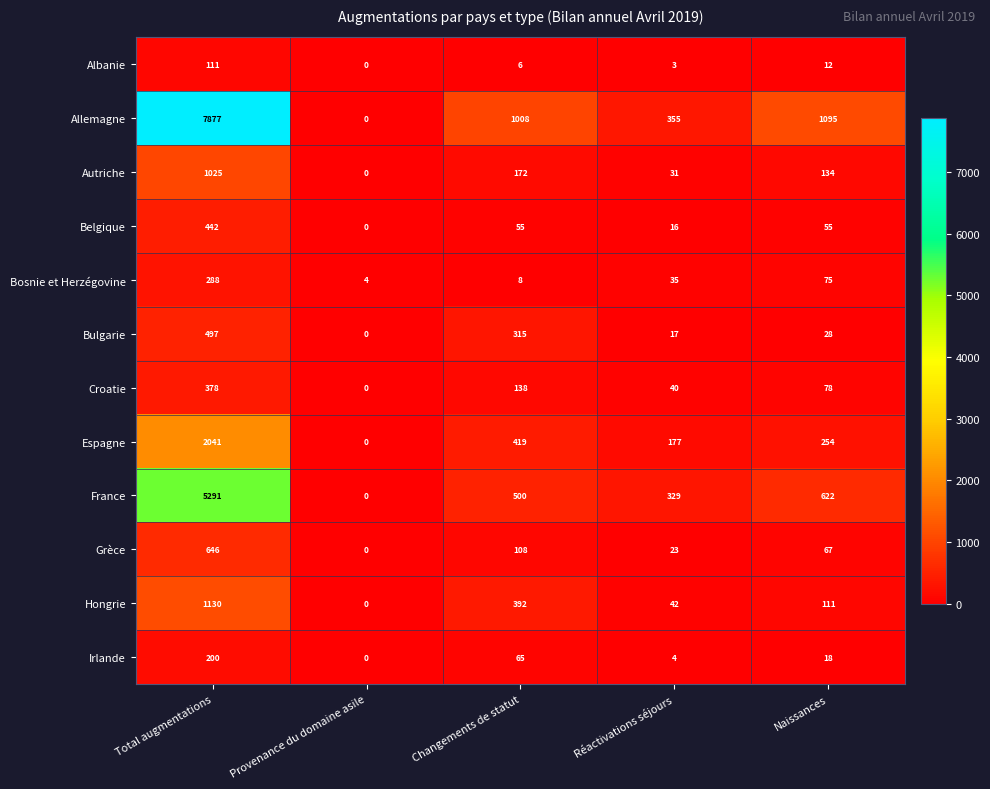

Rank the series at Total augmentations from lowest to highest value.

Albanie, Irlande, Bosnie et Herzégovine, Croatie, Belgique, Bulgarie, Grèce, Autriche, Hongrie, Espagne, France, Allemagne